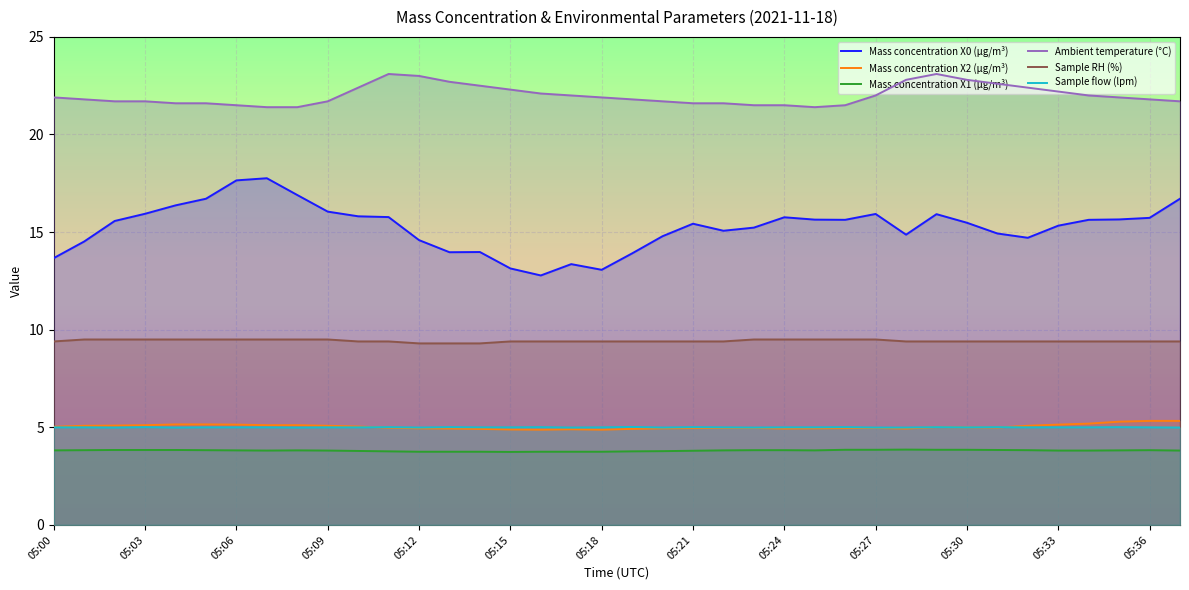

What is the total value across all series at 05:36?

61.1